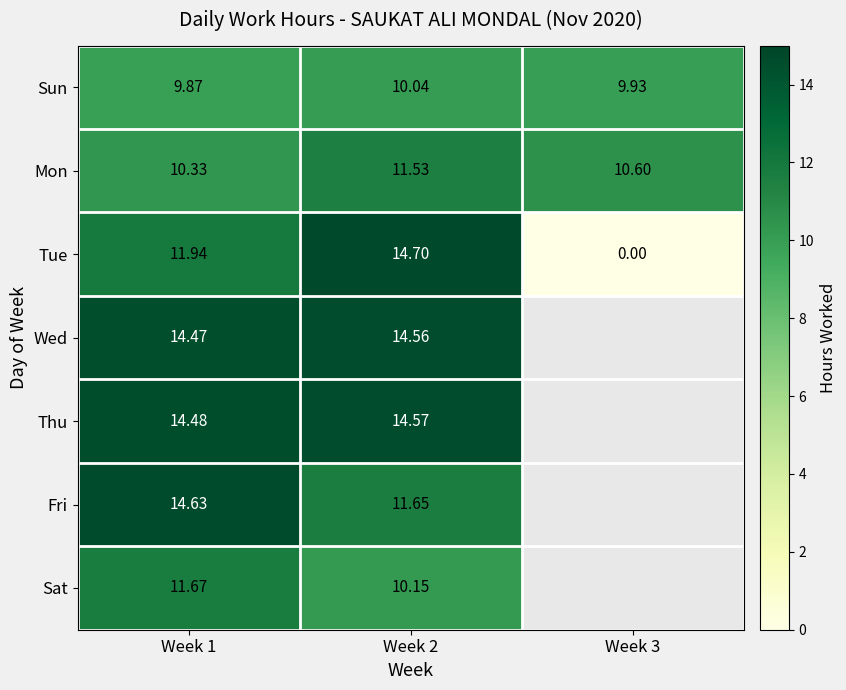

True or false: Sat has a value of 3.3 at Week 2.

False